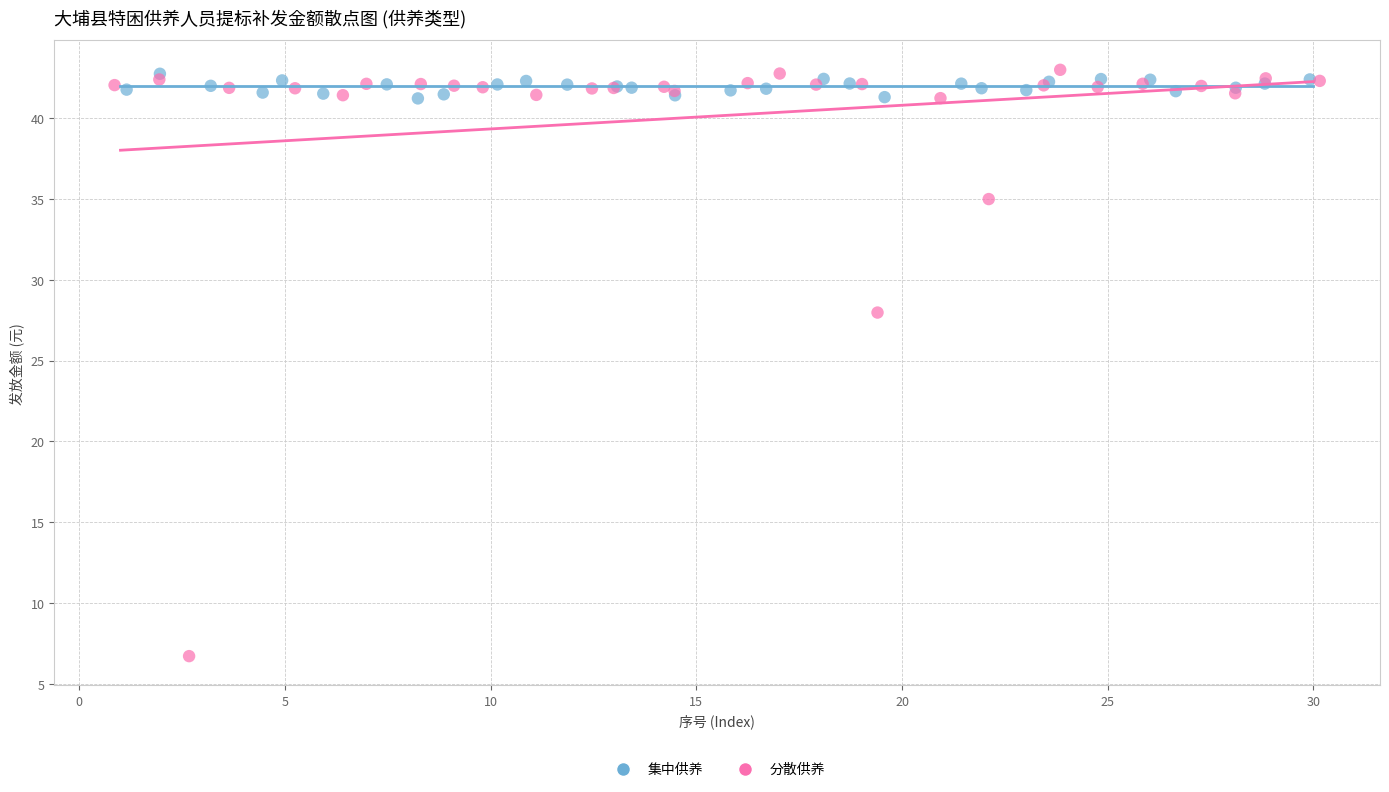

Which series has the largest Y range (max minus min)?

分散供养